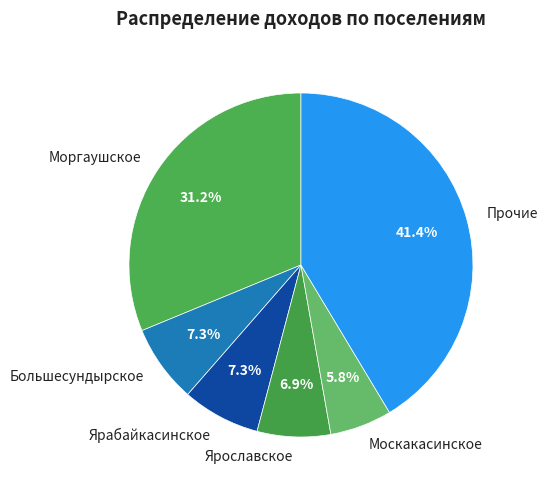

How many segments does this pie chart have?

6